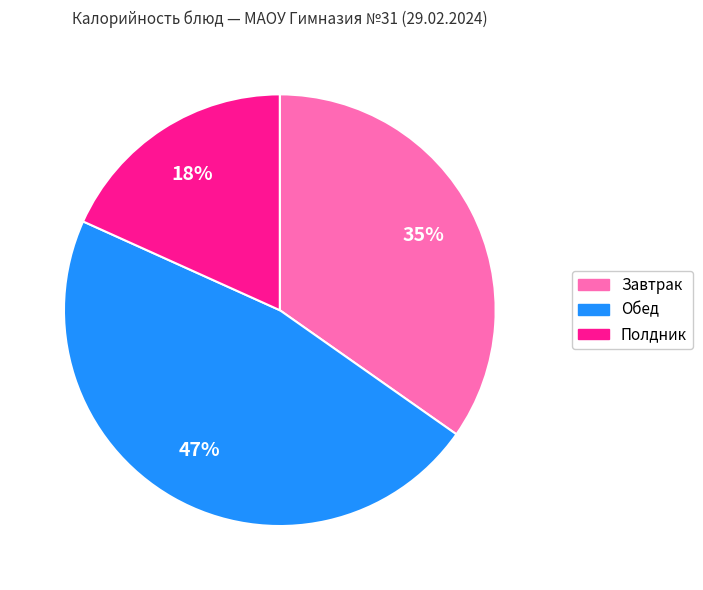

How many segments does this pie chart have?

3